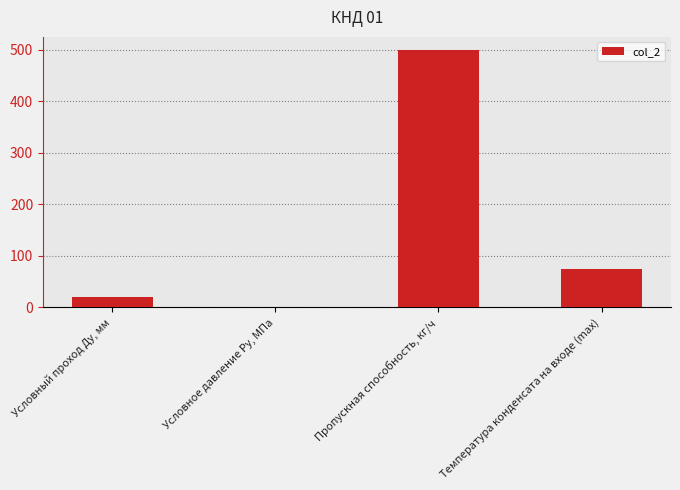

The value at Пропускная способность, кг/ч is 500.0. True or false?

True